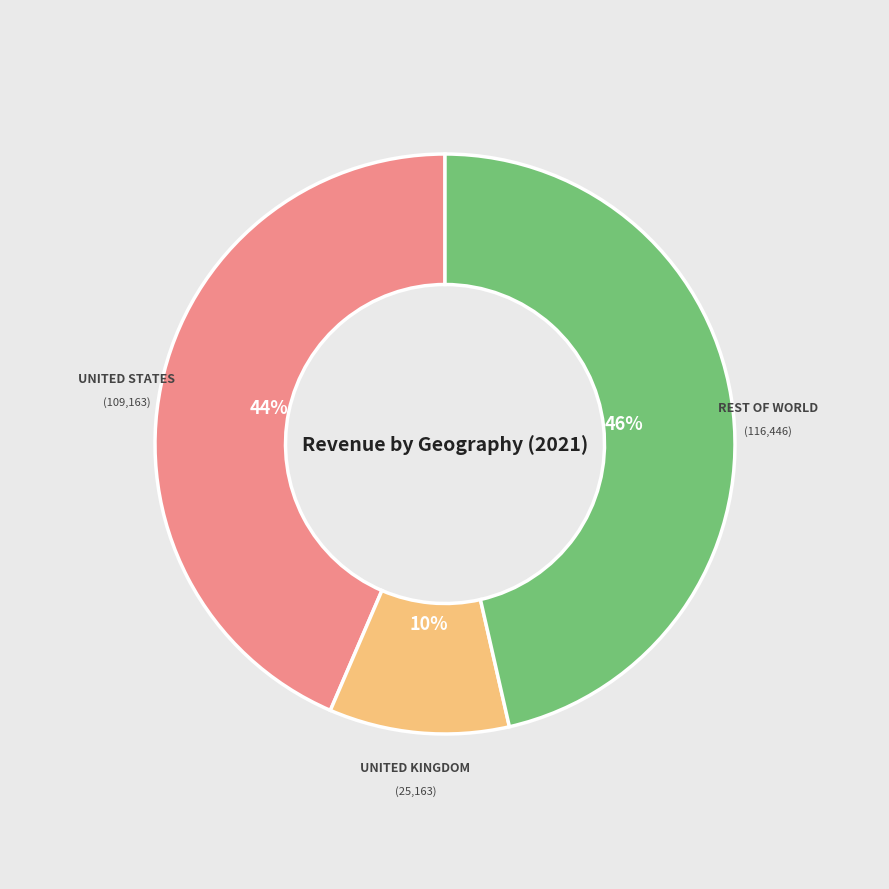

Is there a majority slice in this chart?

No